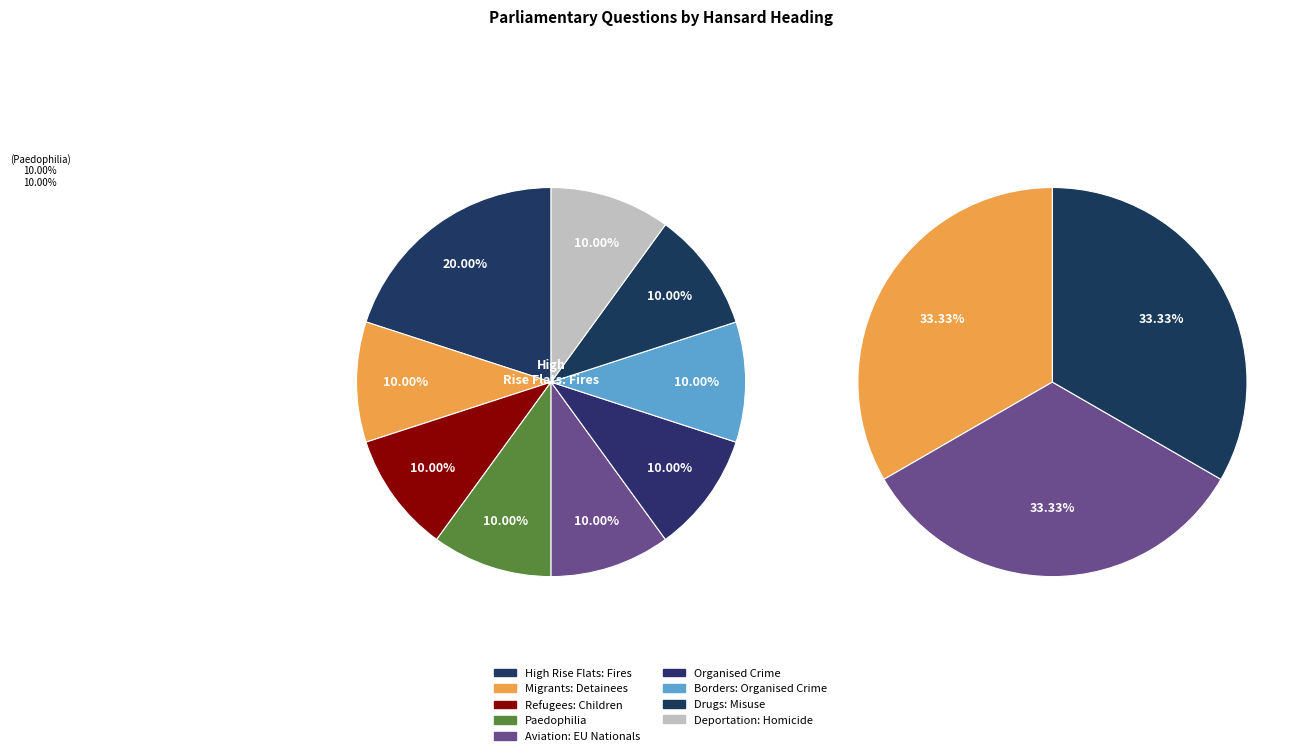

Does any single category account for the majority?

No